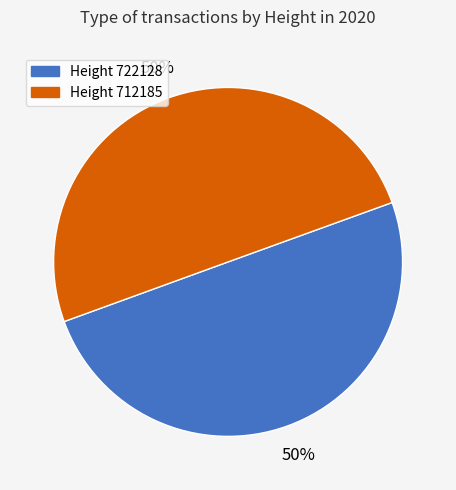

To the nearest percent, what is the average slice percentage?

50%